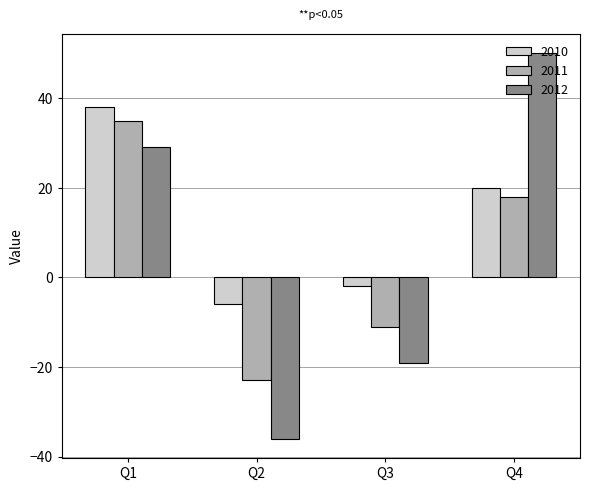

List the series in order of their overall mean, lowest first.

2011, 2012, 2010